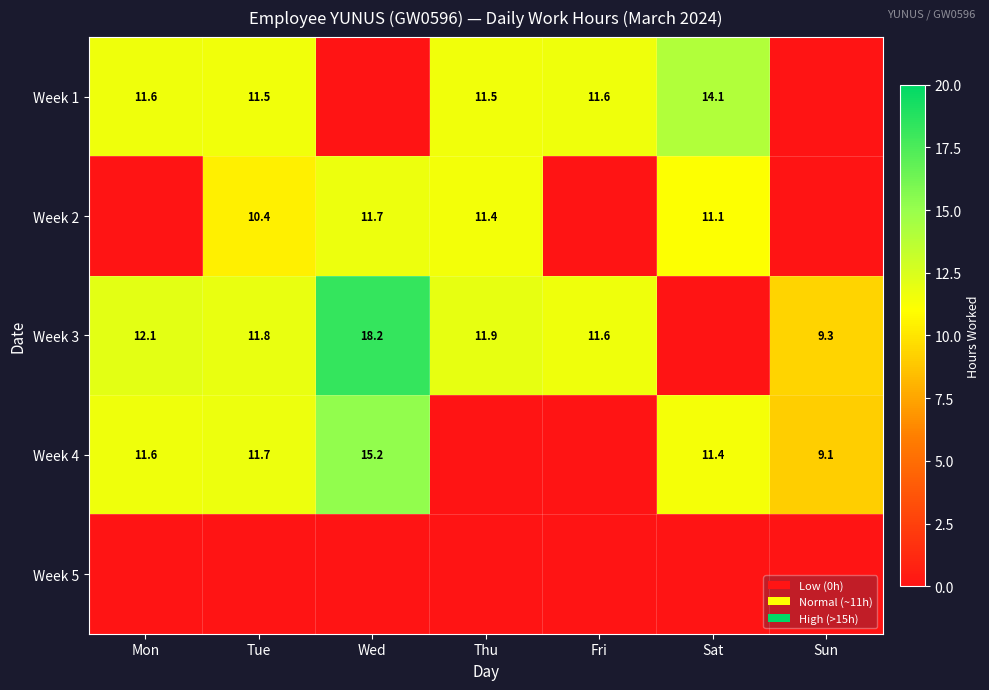

What is the sum of the Week 3 values at Tue and Thu?

23.7